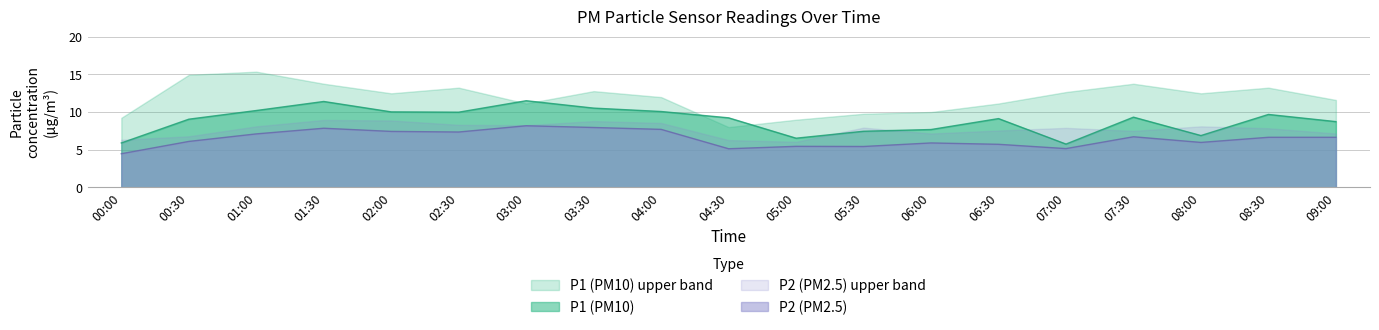

Is the value of P2 at 05:30 greater than the value of P1 at 03:30?

No